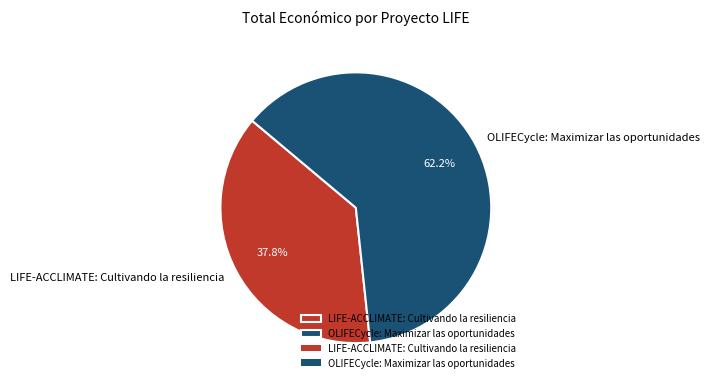

Which has a higher value, LIFE-ACCLIMATE: Cultivando la resiliencia or OLIFECycle: Maximizar las oportunidades?

OLIFECycle: Maximizar las oportunidades